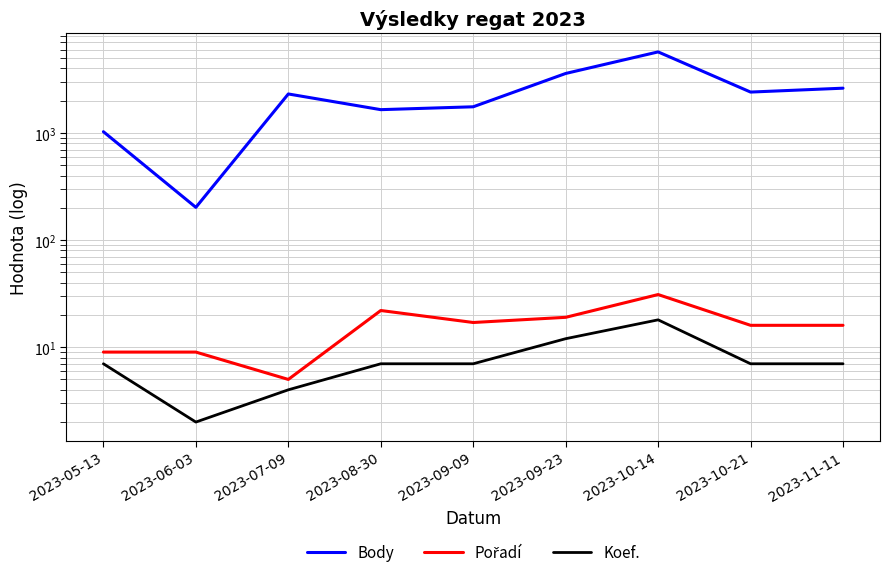

Reading left to right, extract all data points from this chart.

Body: 1027	202	2312	1650	1755	3592	5710	2408	2618
Pořadí: 9	9	5	22	17	19	31	16	16
Koef.: 7	2	4	7	7	12	18	7	7